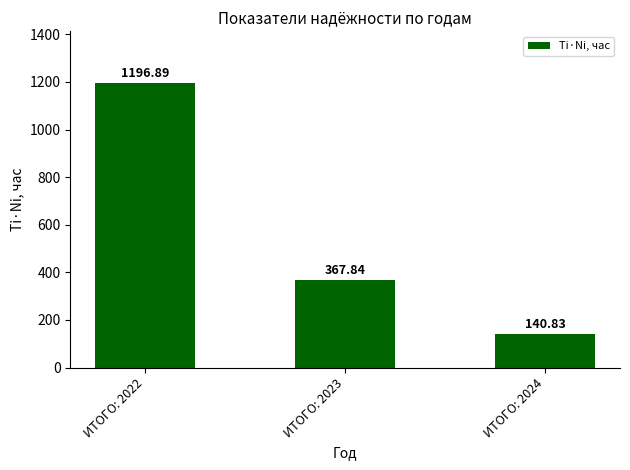

At which label does the data first exceed 367?

ИТОГО: 2022